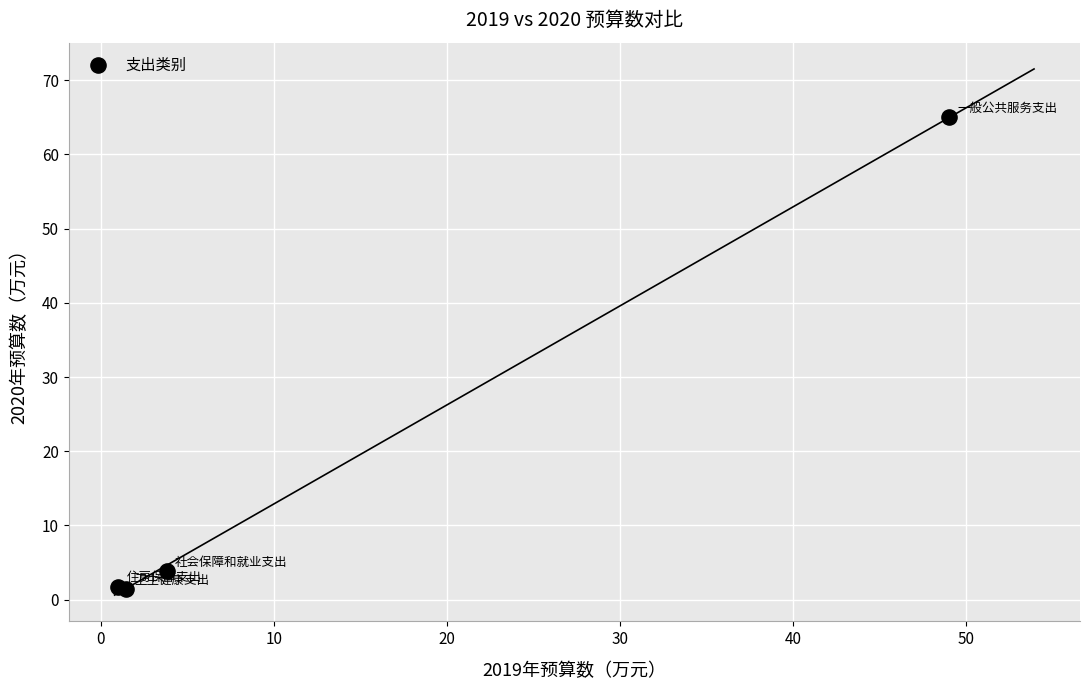

What Y value in the scatter plot is closest to 33?

3.8